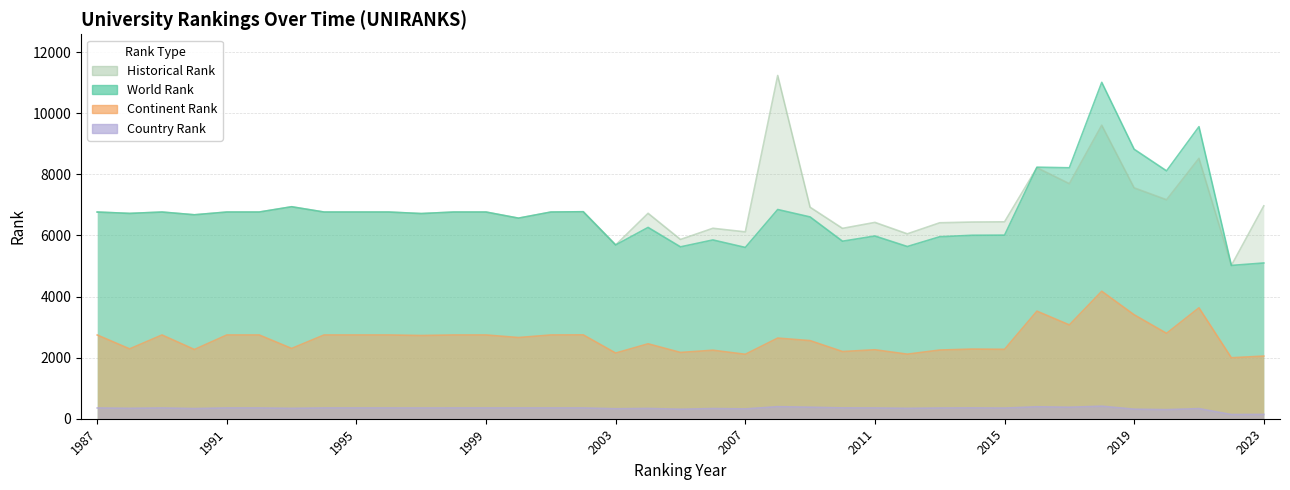

What value does the continent rank series have at 2019?

3402.0